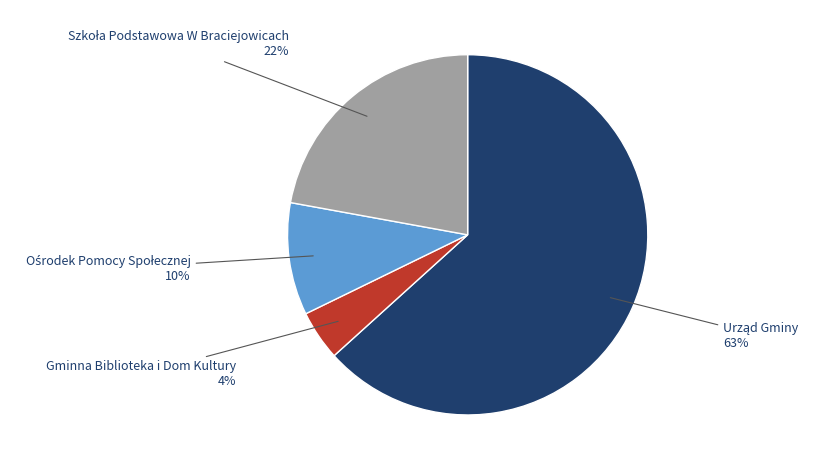

To the nearest percent, what is the average slice percentage?

25%